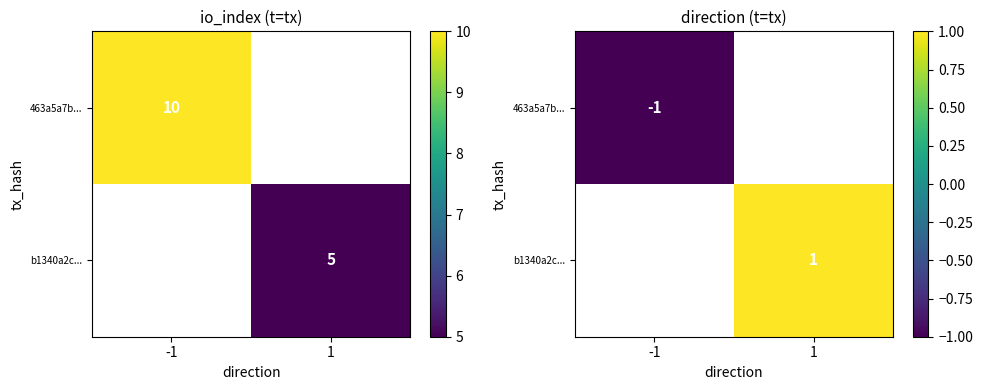

List the series in order of their peak value, highest first.

463a5a7b..., b1340a2c...